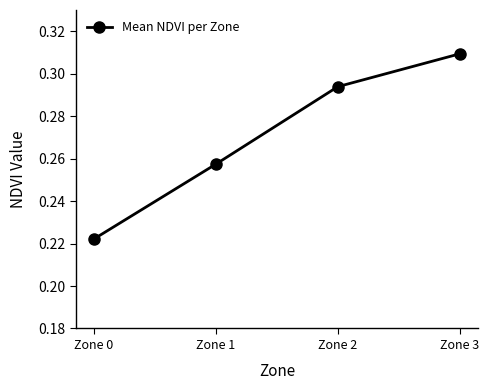

What is the sum of all values?

1.1